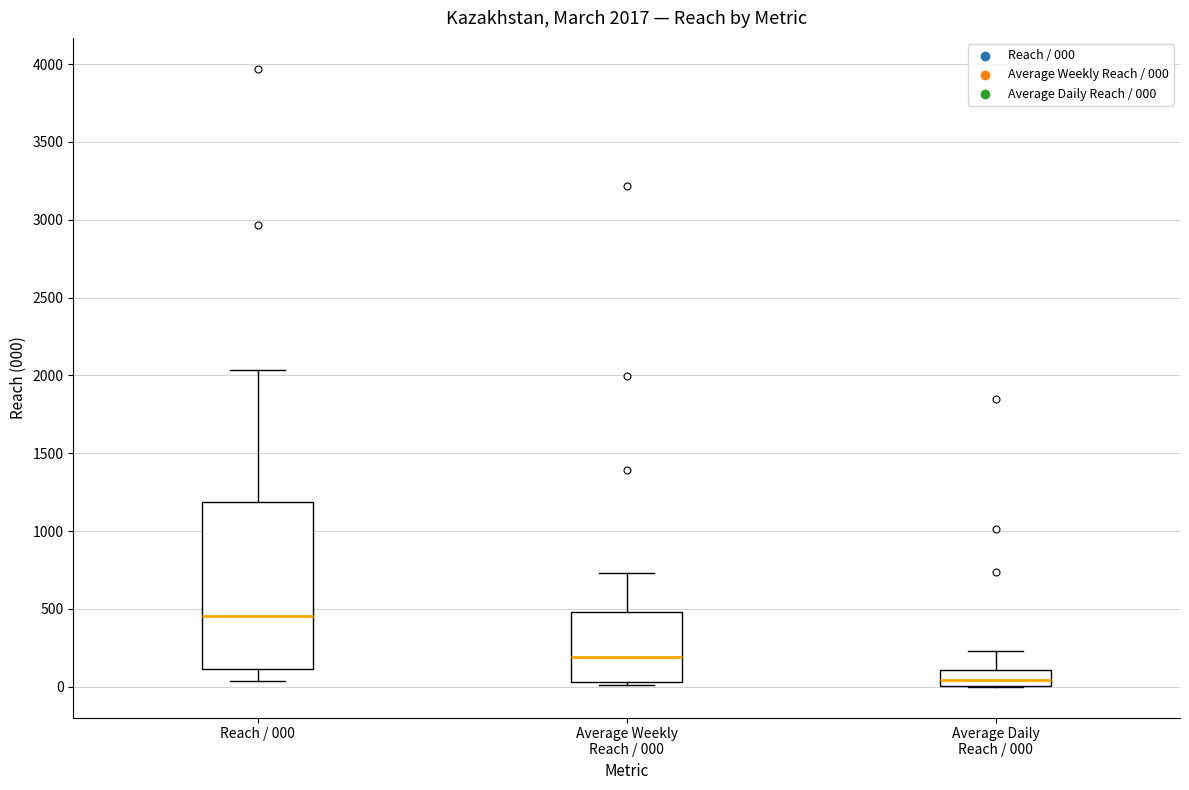

Which box's median line is the highest?

Reach / 000